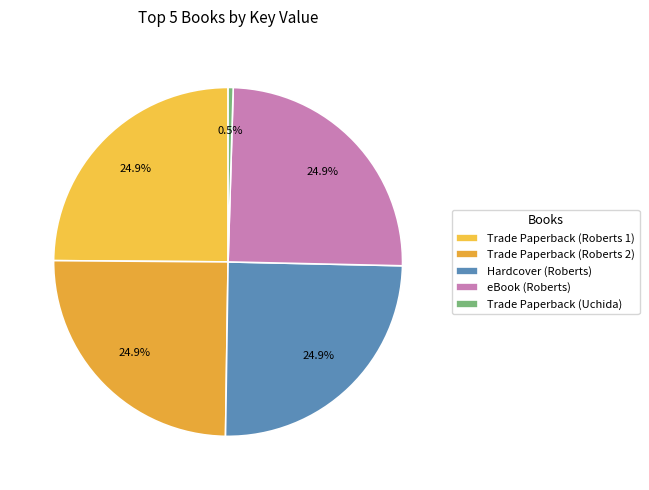

Combined, what portion of the pie is Trade Paperback (Roberts 1) and Trade Paperback (Uchida)?

25.4%